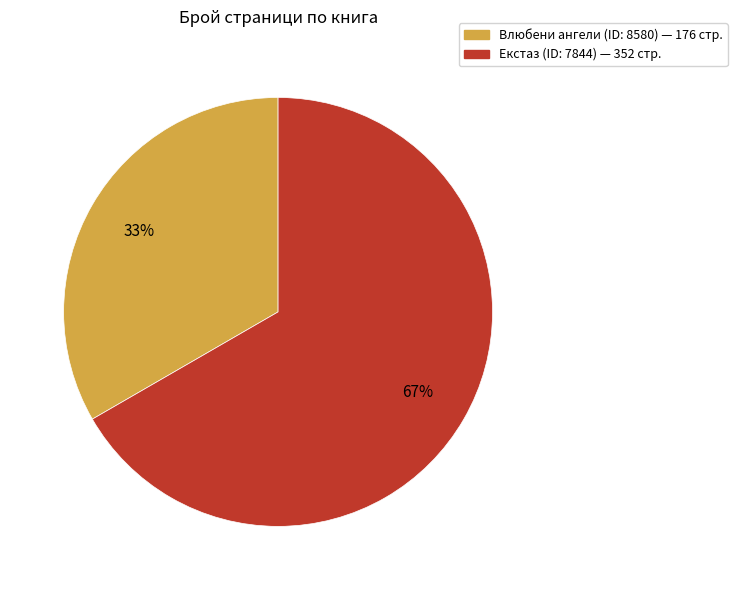

To the nearest percent, what is the average slice percentage?

50%